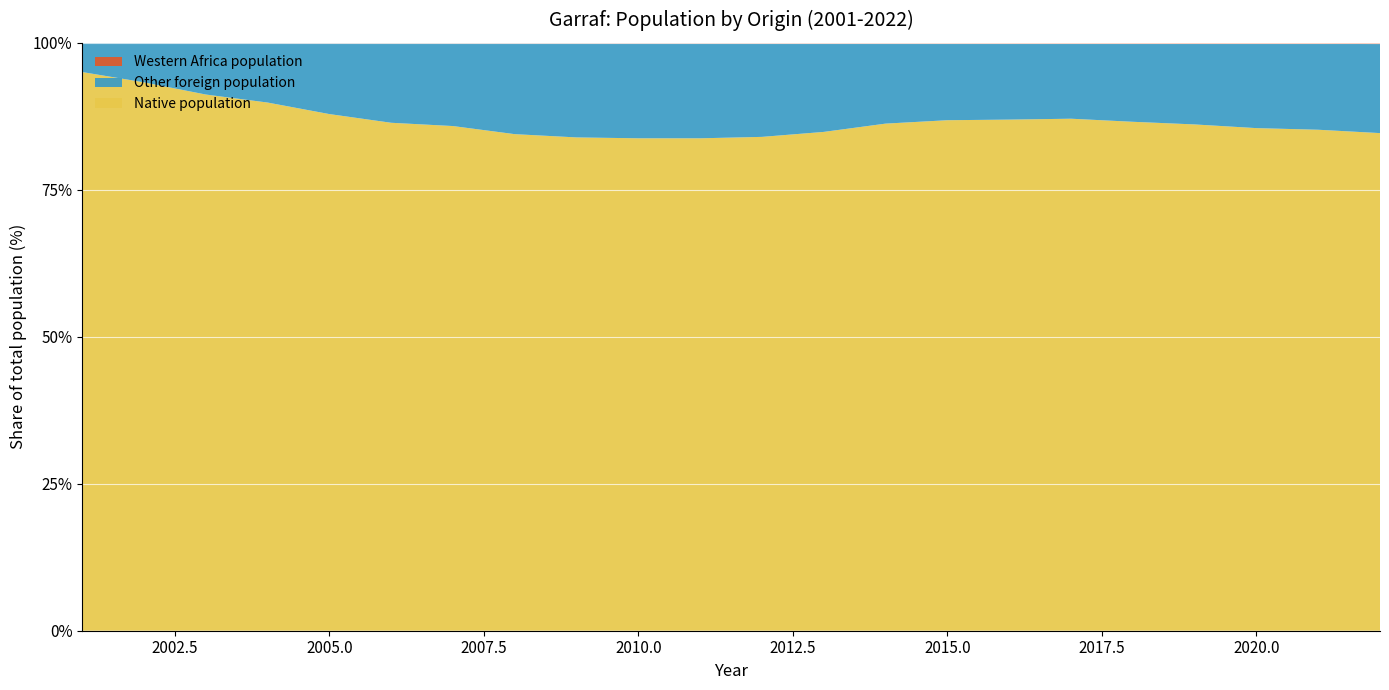

What is the minimum value for Native population?

83.8